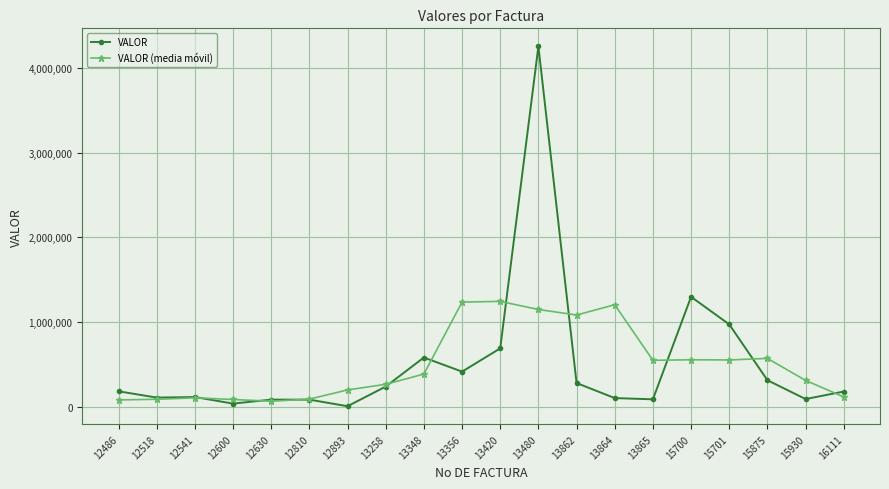

What is the spread (max minus min) of values at 13864?

1101419.4